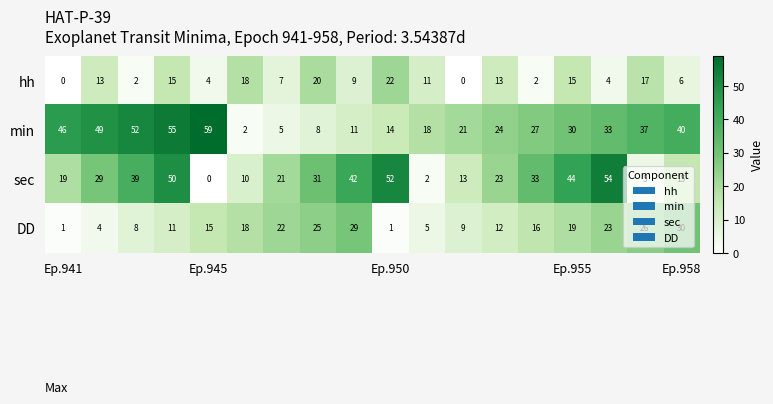

At how many categories does at least one series exceed 29?

13